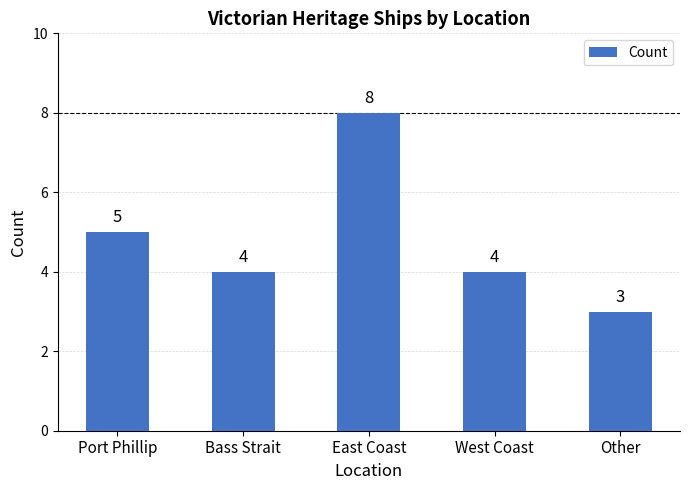

Reading right to left, what are all the values shown in this chart?

Other=3	West Coast=4	East Coast=8	Bass Strait=4	Port Phillip=5